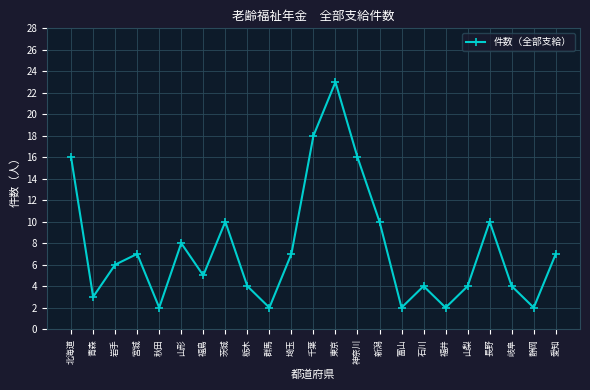

Which category has the highest value across all series?

東京